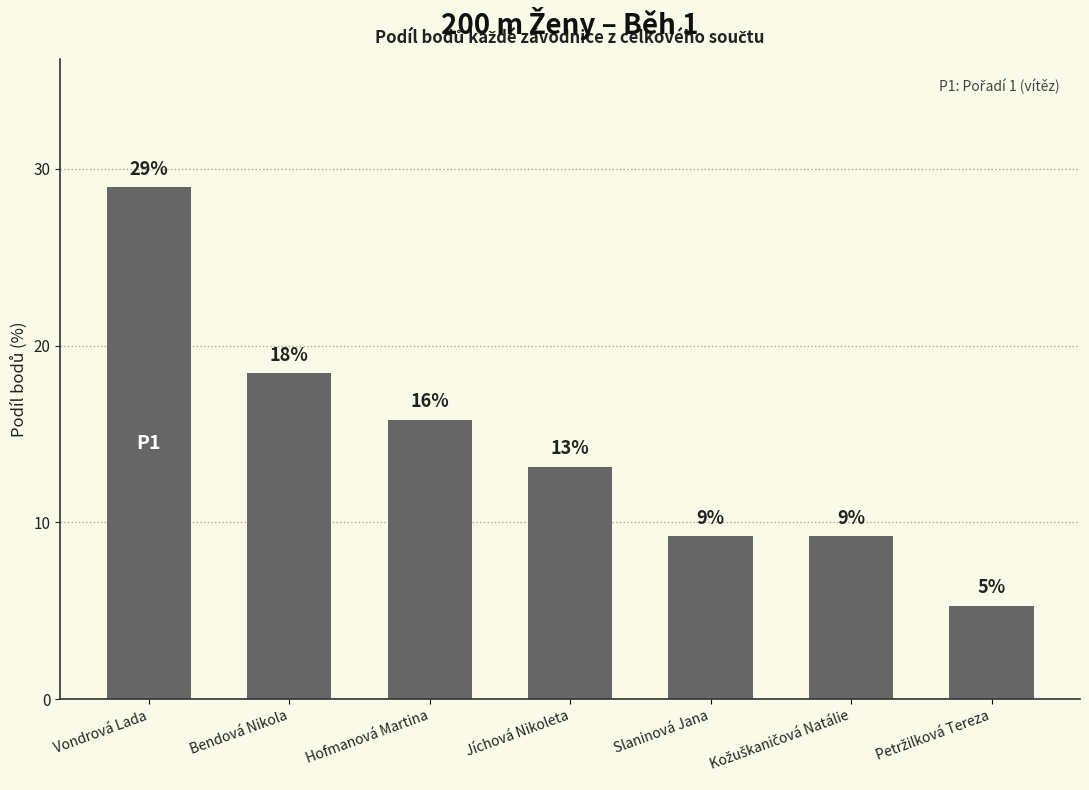

Reading left to right, list all the values displayed in this chart.

28.9	18.4	15.8	13.2	9.2	9.2	5.3